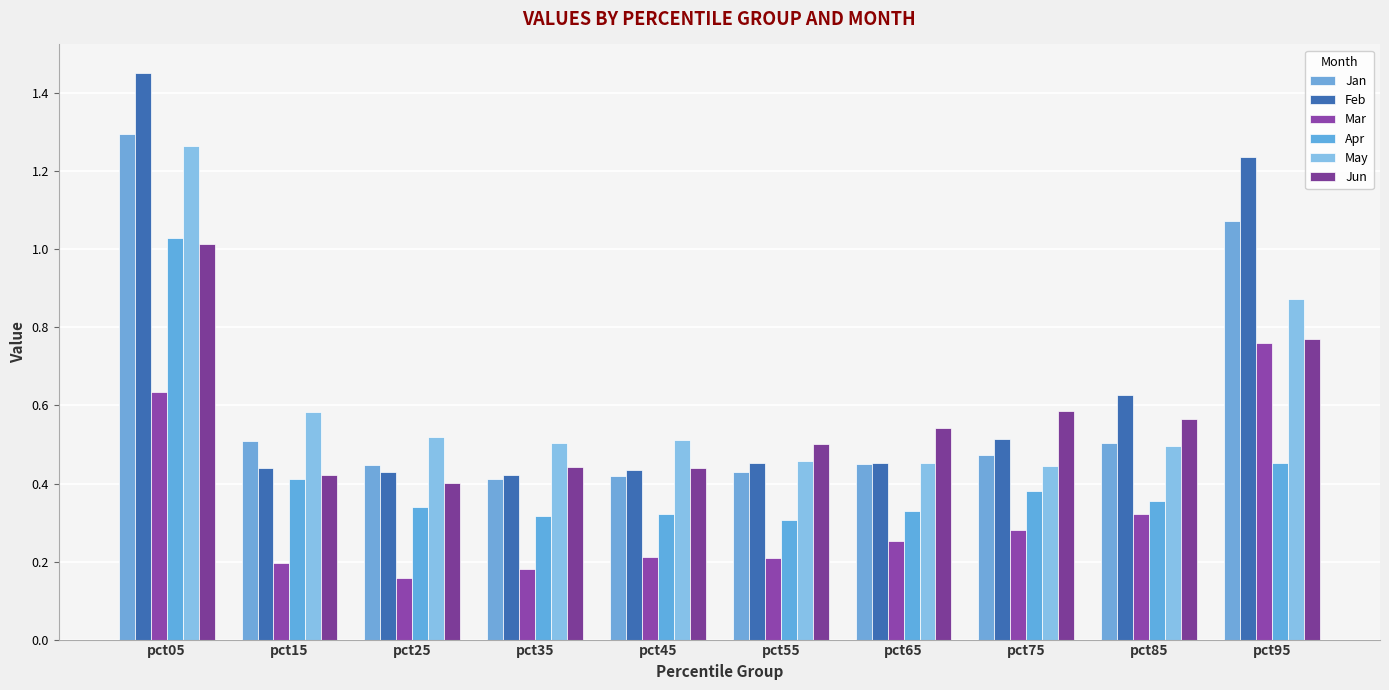

Count the number of categories in the chart.

10